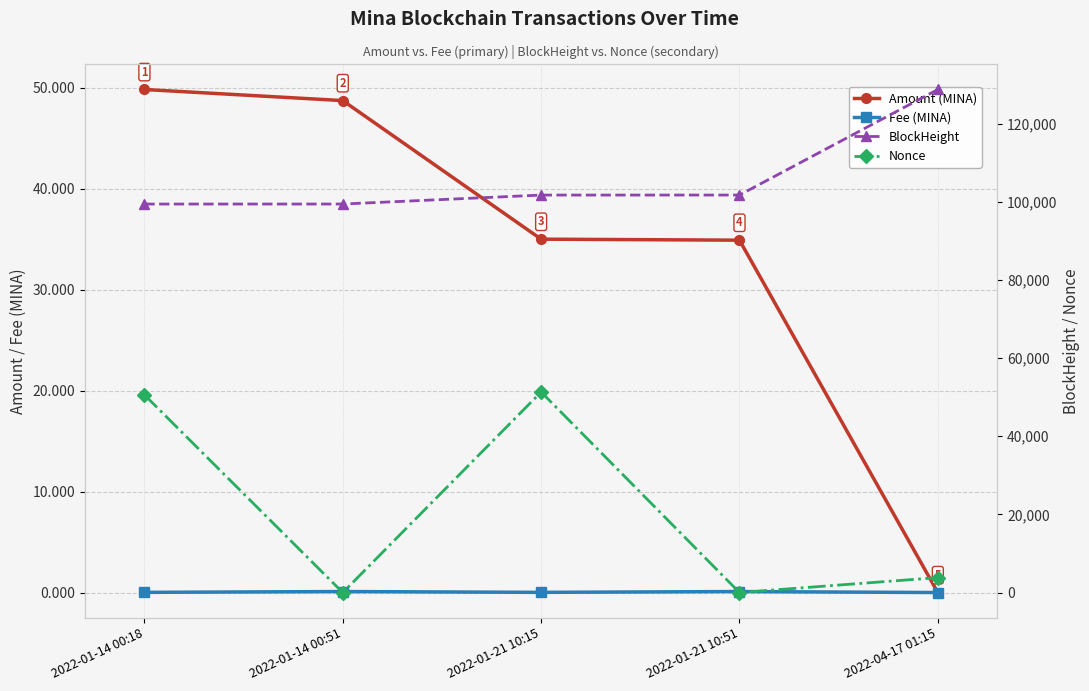

At how many categories does at least one series exceed 28020?

5